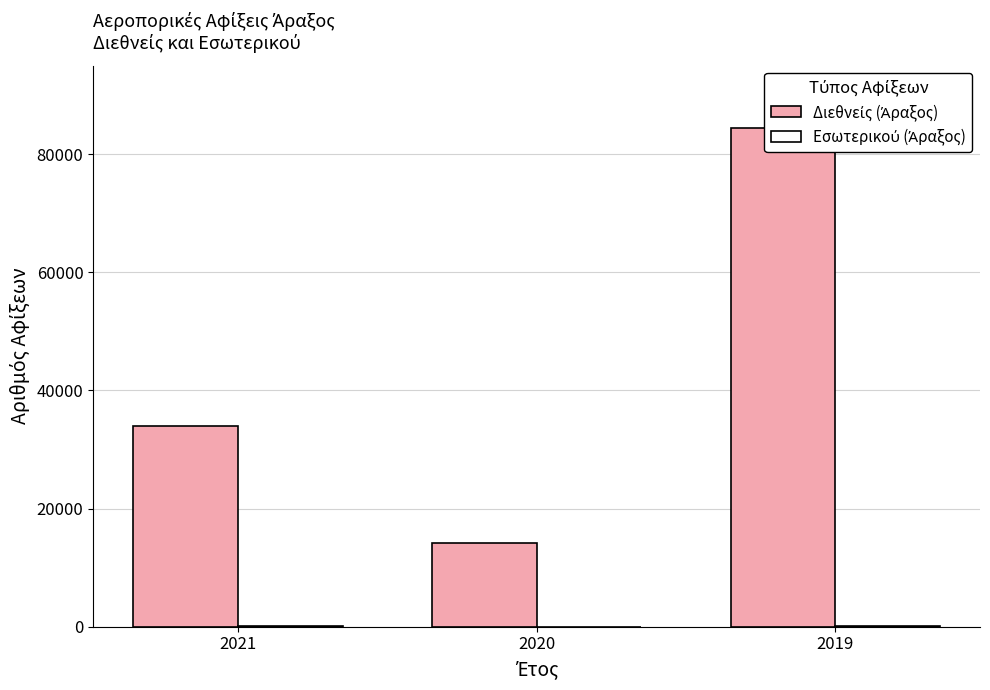

The Διεθνείς (Άραξος) series shows 24771 at 2019. True or false?

False